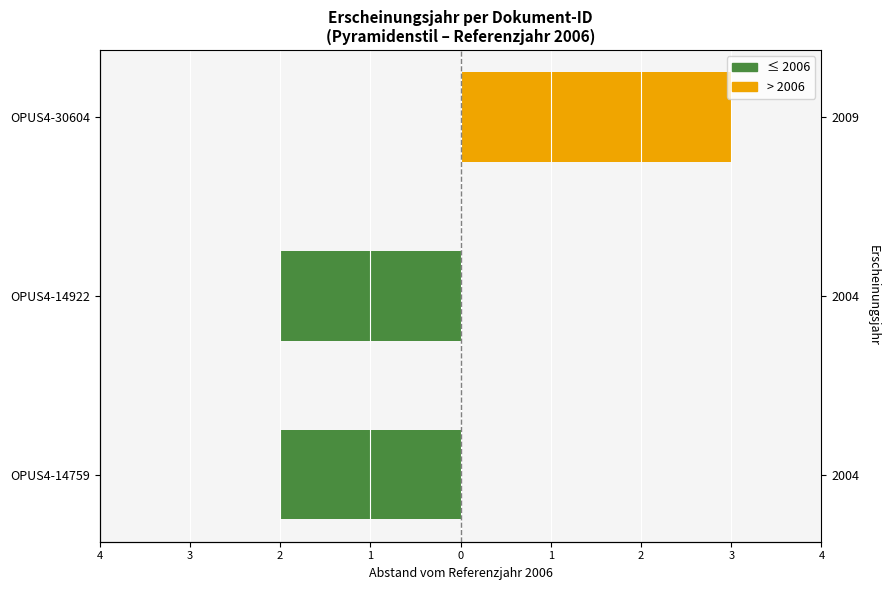

The value of ≤ 2006 at OPUS4-30604 is -1. True or false?

False